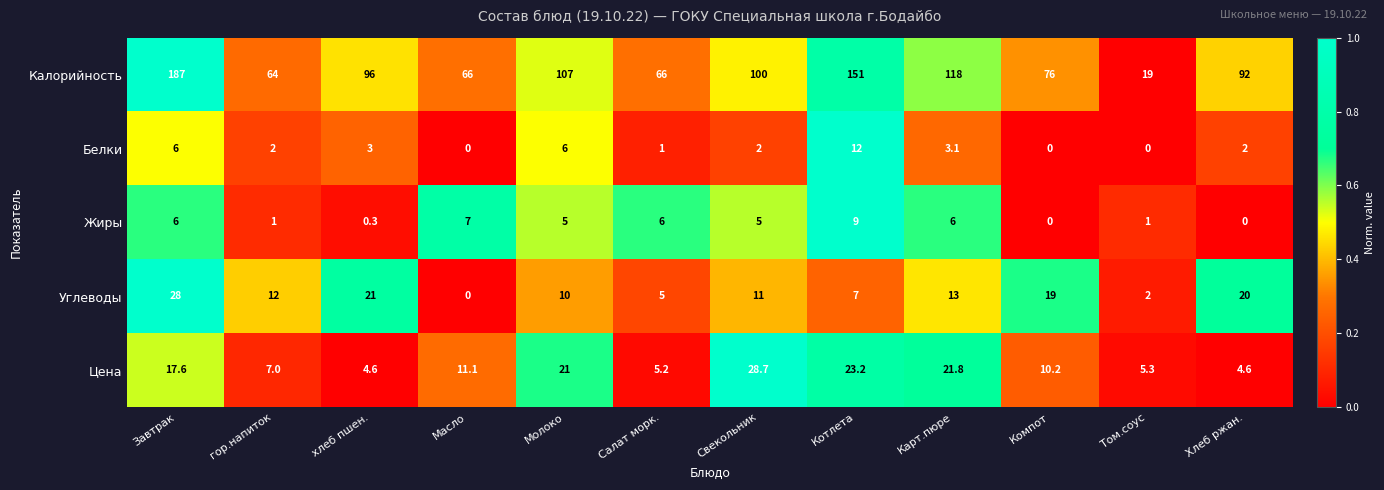

What is the sum of the Углеводы values at Завтрак and Том.соус?

30.0